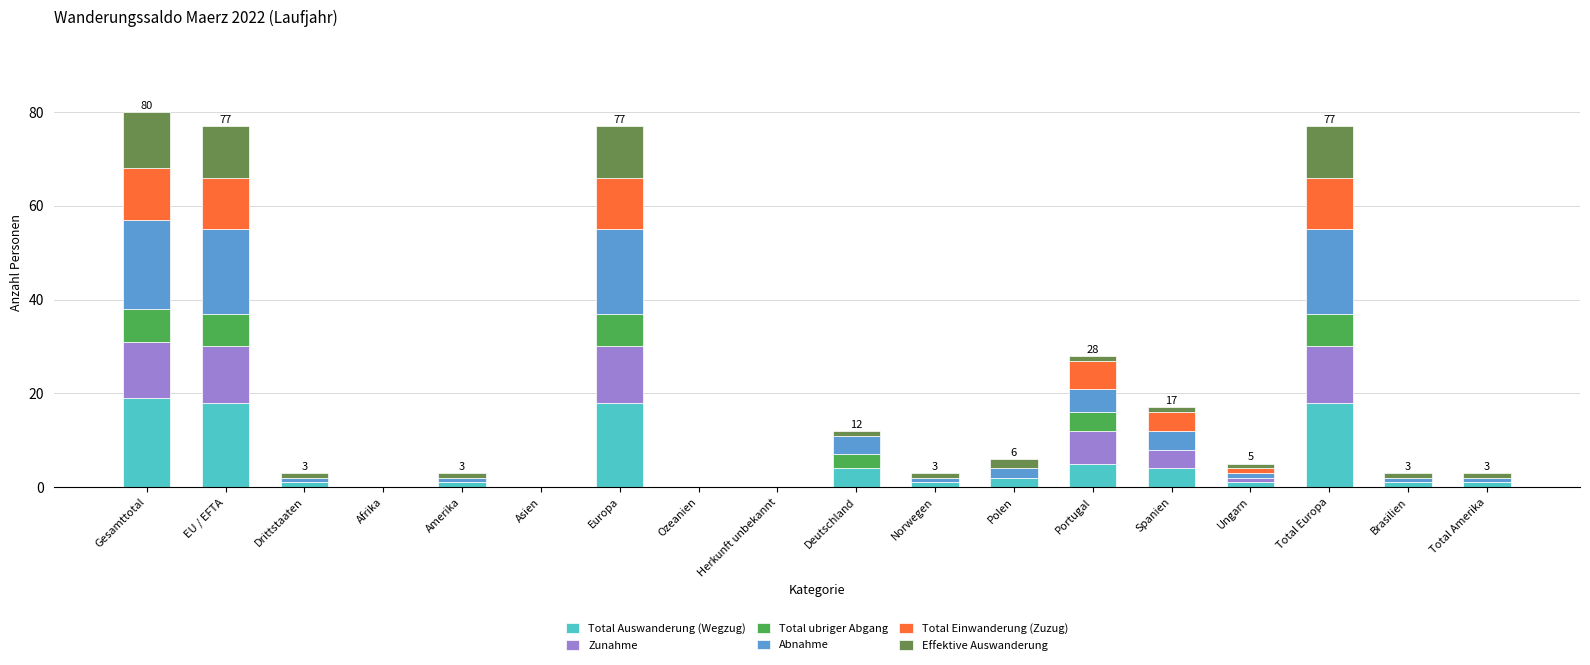

The Total Auswanderung (Wegzug) series shows 30 at Gesamttotal. True or false?

False